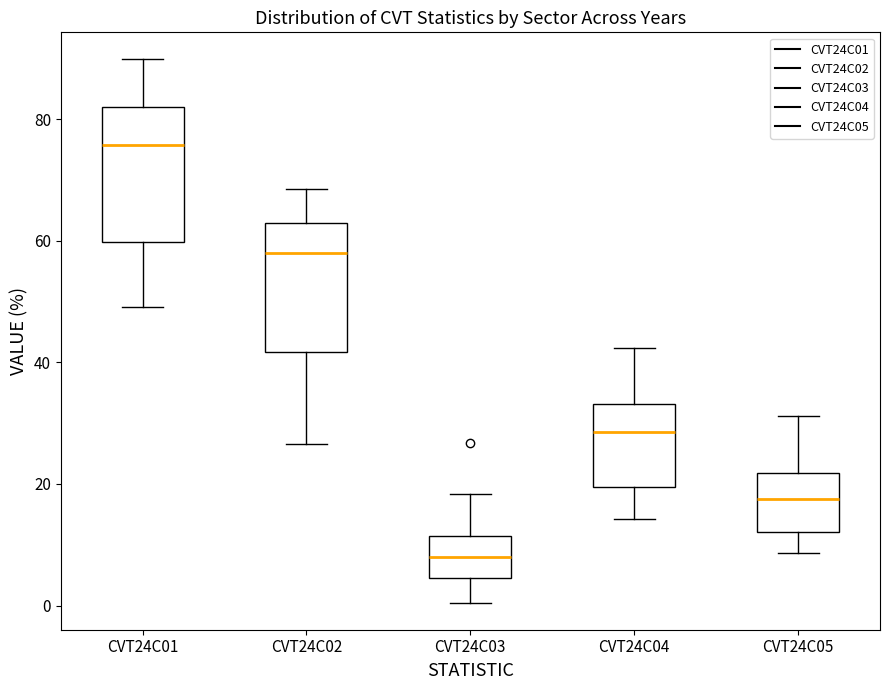

Reading left to right, read every box against the y-axis: the position of its median line, the range the box covers, and the ends of its whiskers. The values are not printed on the chart, so give them approximately, as read against the axis.

CVT24C01: median 76, box 60 to 82, whiskers 50 to 90
CVT24C02: median 58, box 42 to 62, whiskers 26 to 68
CVT24C03: median 8, box 4 to 12, whiskers 0 to 18
CVT24C04: median 28, box 20 to 34, whiskers 14 to 42
CVT24C05: median 18, box 12 to 22, whiskers 8 to 32